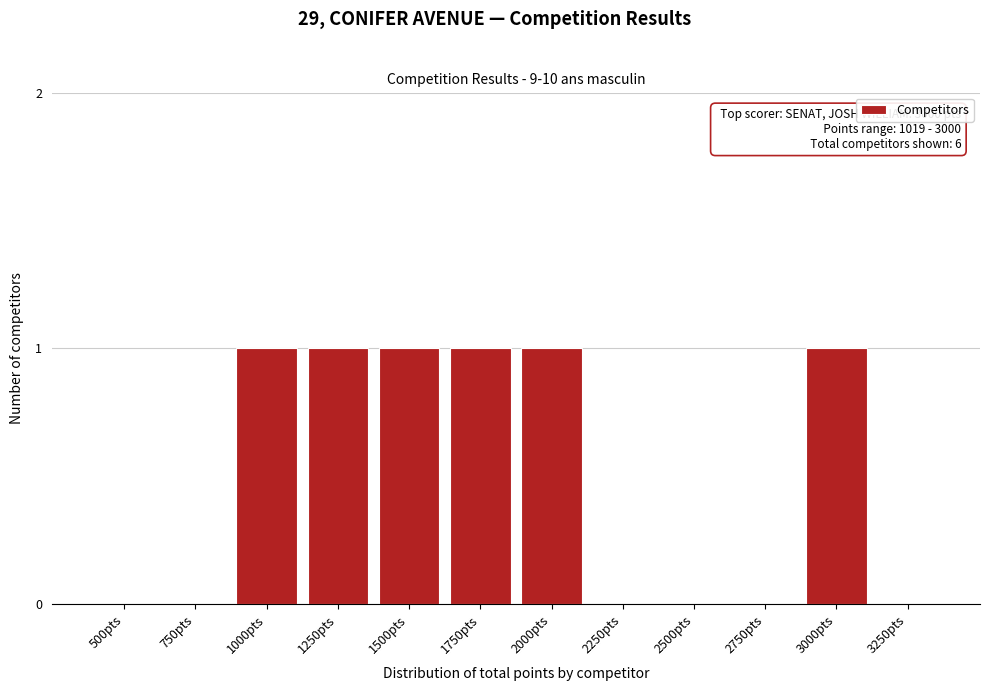

Reading right to left, list all the values displayed in this chart.

3250pts=0	3000pts=1	2750pts=0	2500pts=0	2250pts=0	2000pts=1	1750pts=1	1500pts=1	1250pts=1	1000pts=1	750pts=0	500pts=0